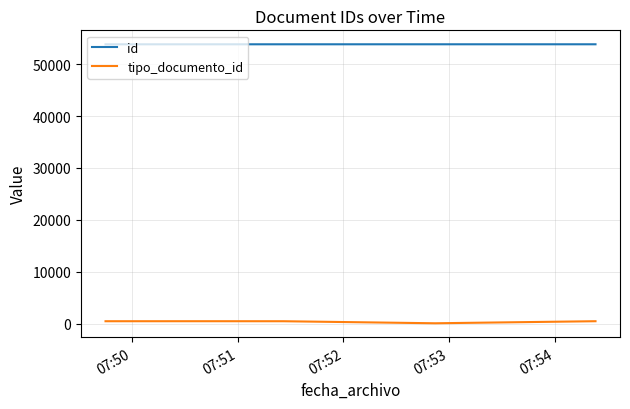

What is the lowest value of the id series?

53803